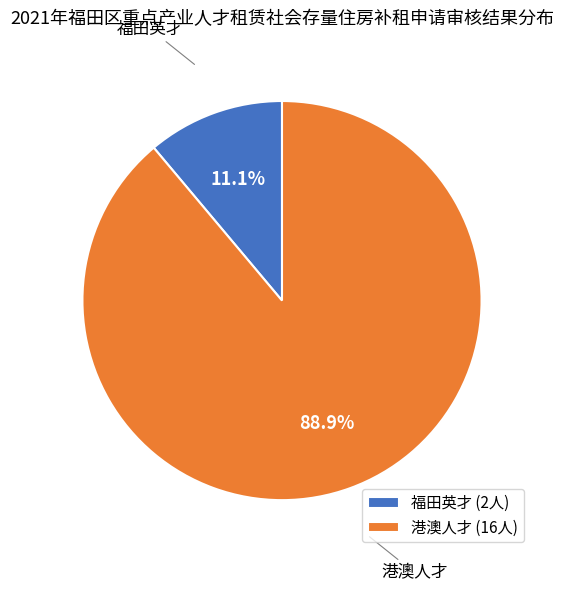

Is it true that 福田英才 is 26% of the pie?

False